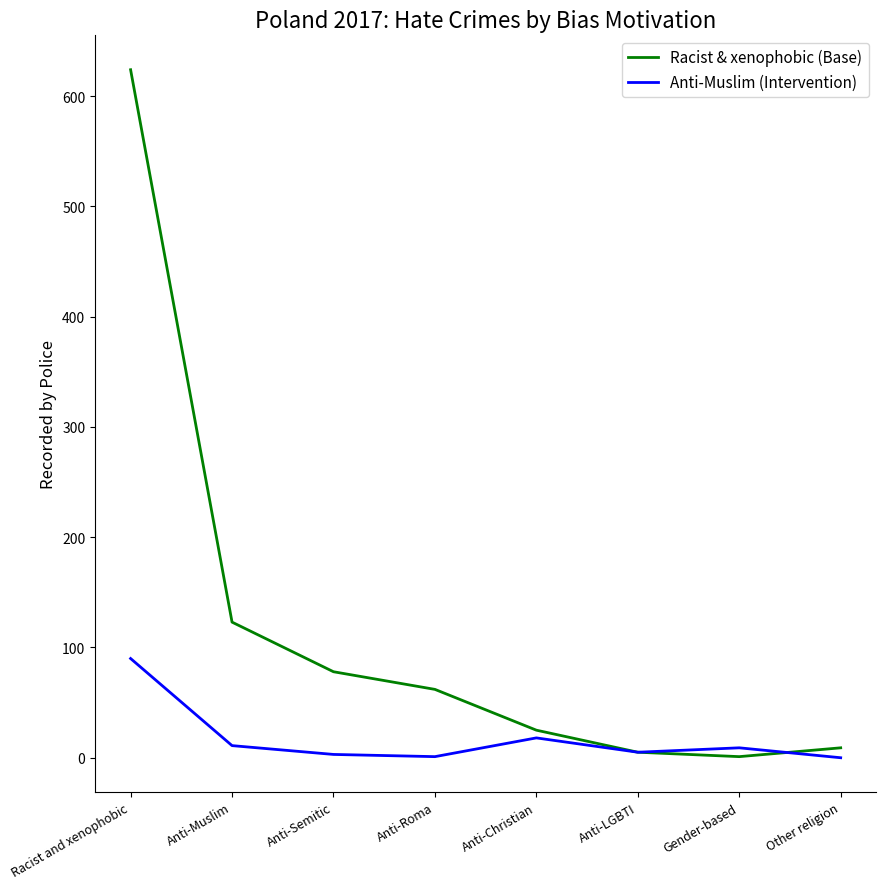

Between Racist and xenophobic and Anti-Muslim, which series saw the biggest shift?

Racist & xenophobic (Base)